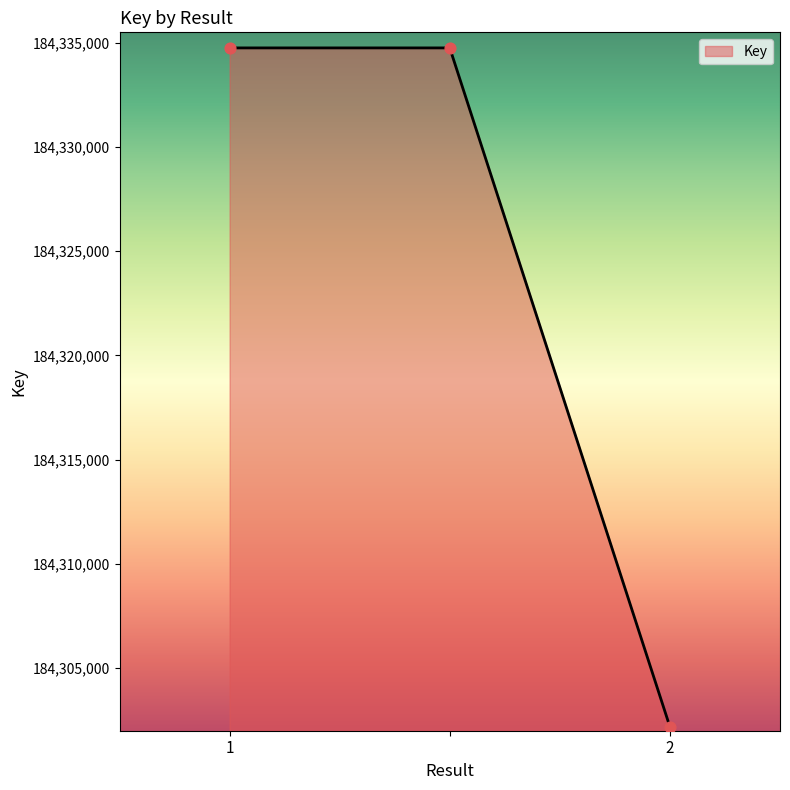

What is the average value?

184323897